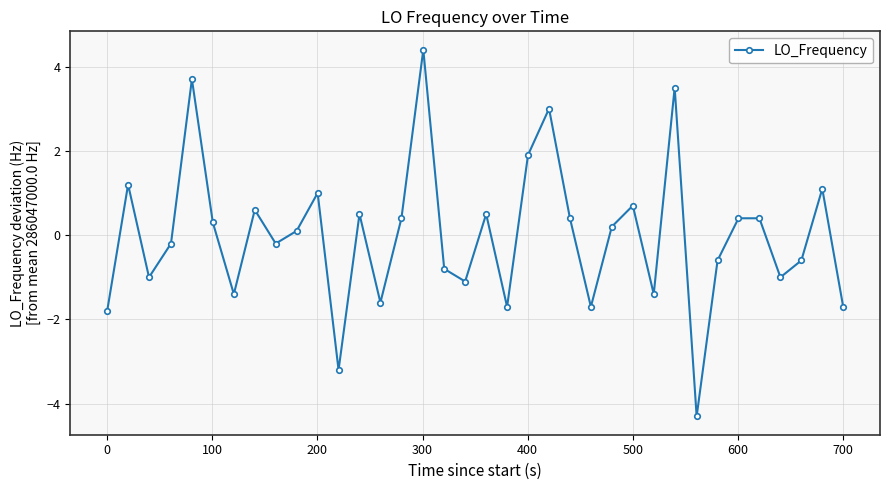

What is the value of the 27th point from the left?

-1.4